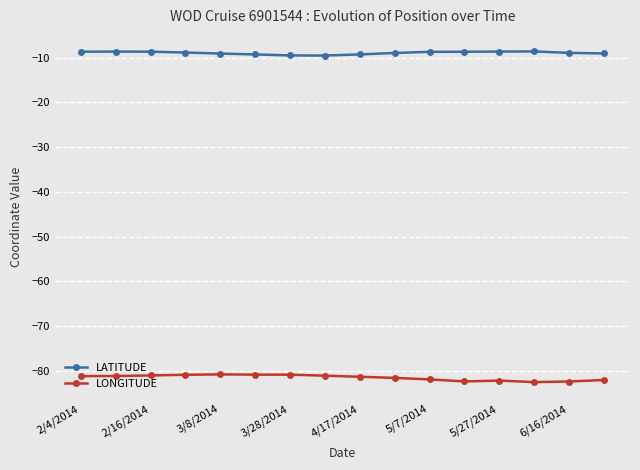

What is the greatest value displayed?

-8.6